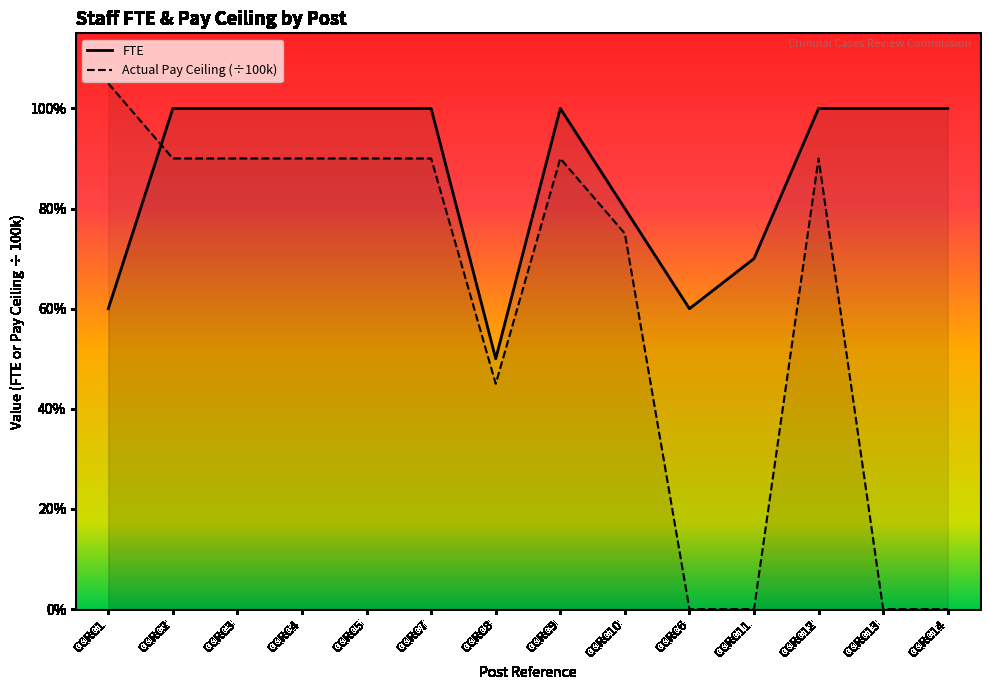

Which category has the highest value in the FTE series?

CCRC2